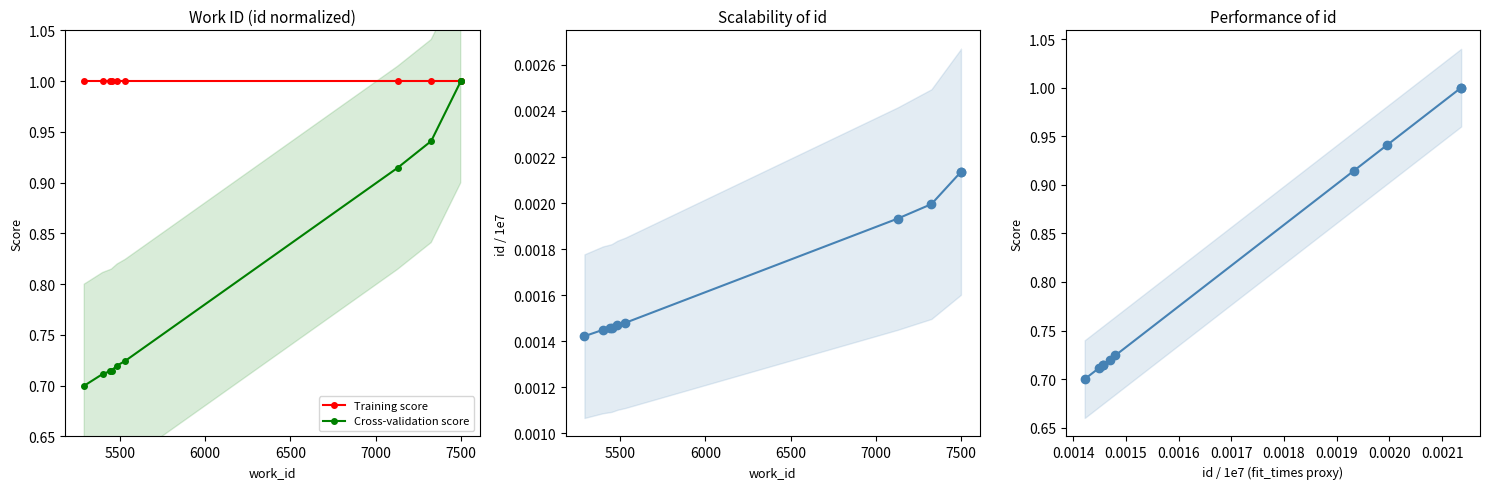

Is the value of Training score at 8000 greater than the value of Cross-validation score at 8000?

Yes